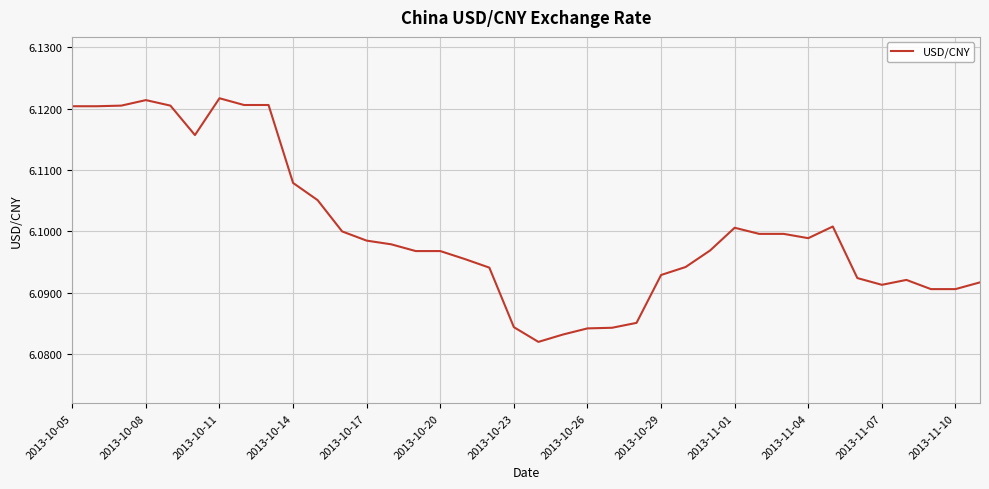

True or false: the data shows 9.3 at 2013-10-11.

False